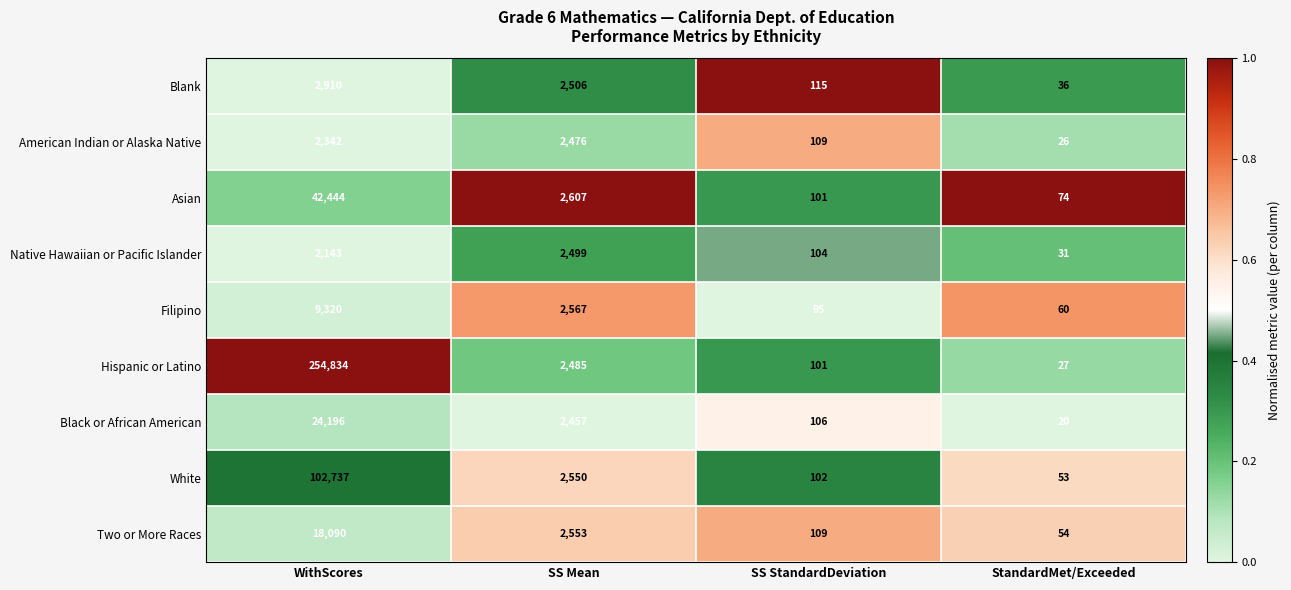

At which category does the chart reach its peak across all series?

WithScores